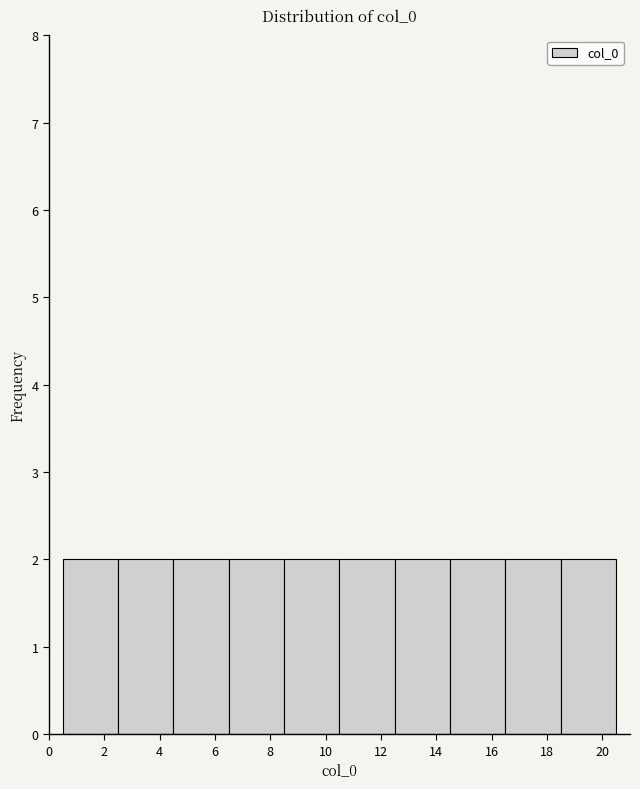

Reading left to right, transcribe this chart: for each bar, give the range it covers on the x-axis and its height. The values are not printed on the chart, so give them approximately, as read against the axis.

0.5 to 2.5: 2
2.5 to 4.5: 2
4.5 to 6.5: 2
6.5 to 8.5: 2
8.5 to 10.5: 2
10.5 to 12.5: 2
12.5 to 14.5: 2
14.5 to 16.5: 2
16.5 to 18.5: 2
18.5 to 20.5: 2